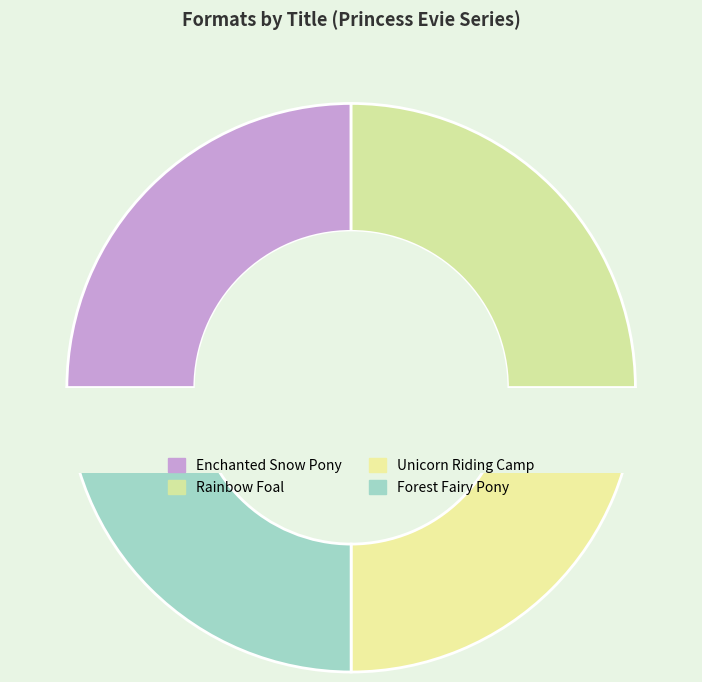

What is the change in value from Rainbow Foal to Unicorn Riding Camp?

-771